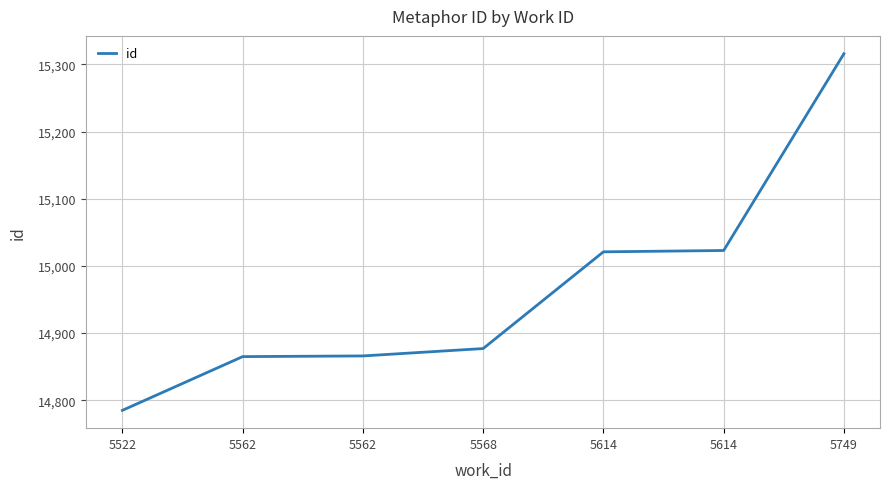

Rank the categories by value from highest to lowest.

5749, 5614, 5614, 5568, 5562, 5562, 5522